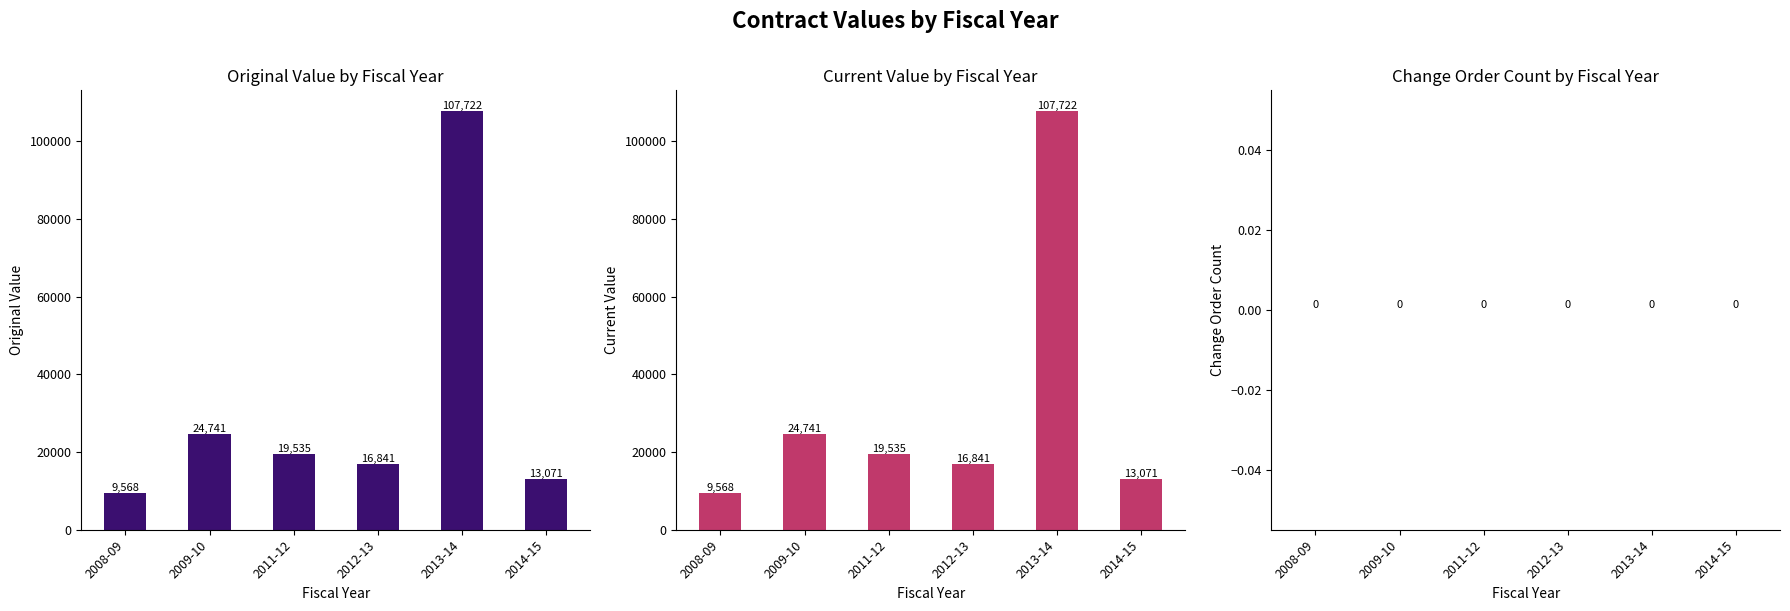

Reading left to right, extract all data points from this chart.

original_value: 2008-09=9567.5	2009-10=24741.0	2011-12=19534.7	2012-13=16840.9	2013-14=107721.8	2014-15=13070.6
current_value: 2008-09=9567.5	2009-10=24741.0	2011-12=19534.7	2012-13=16840.9	2013-14=107721.8	2014-15=13070.6
change_order_count: 2008-09=0.0	2009-10=0.0	2011-12=0.0	2012-13=0.0	2013-14=0.0	2014-15=0.0